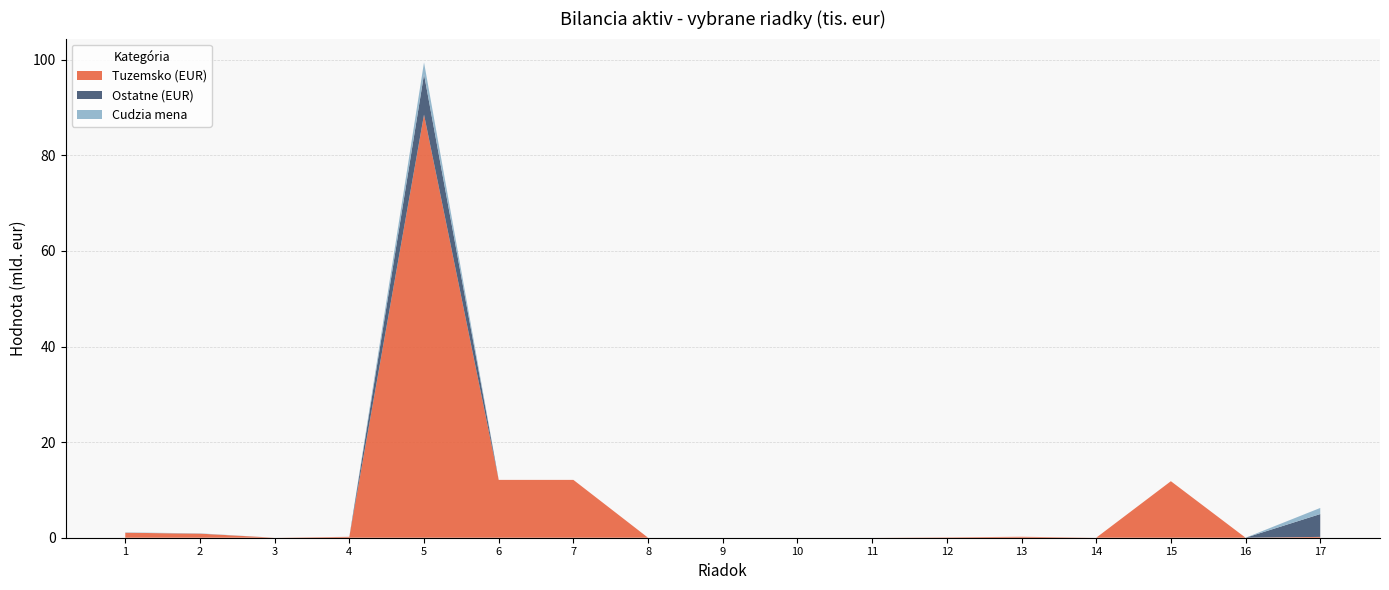

Reading left to right, extract all data points from this chart.

Tuzemsko (EUR): 1=1040838	2=855956	3=0	4=184882	5=88533044	6=12103070	7=12103070	8=0	9=0	10=0	11=0	12=75216	13=199992	14=0	15=11827862	16=0	17=173105
Ostatne (EUR): 1=0	2=0	3=0	4=0	5=8434818	6=5	7=5	8=0	9=0	10=0	11=0	12=2	13=0	14=0	15=0	16=3	17=4776426
Cudzia mena: 1=76230	2=63883	3=0	4=12347	5=2502340	6=0	7=0	8=0	9=0	10=0	11=0	12=0	13=0	14=0	15=0	16=0	17=1280494